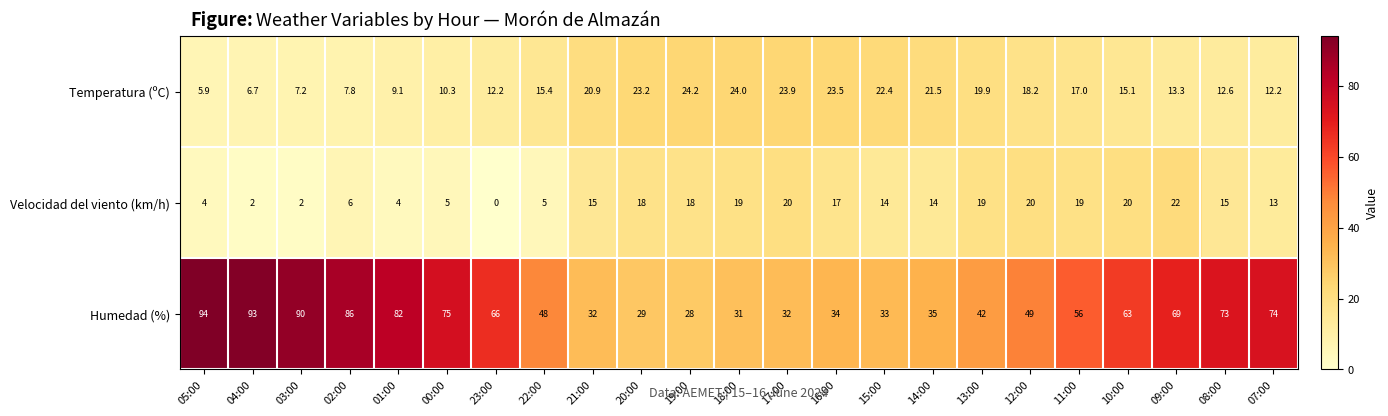

What is the sum of the Humedad (%) values at 21:00 and 22:00?

80.0